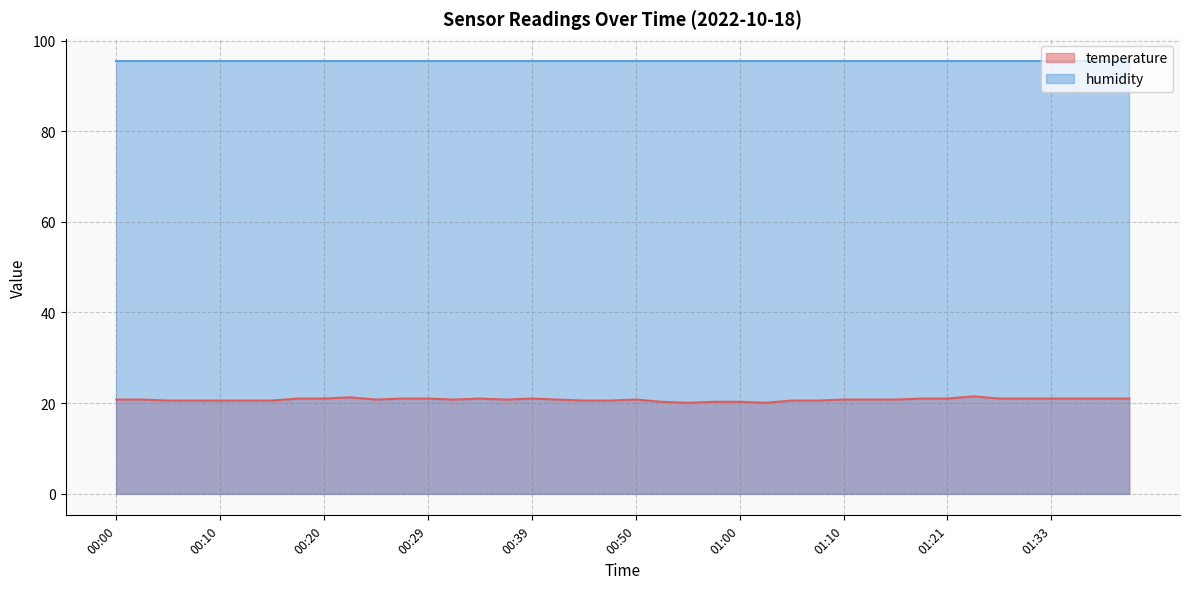

How many lines are shown in the chart?

2